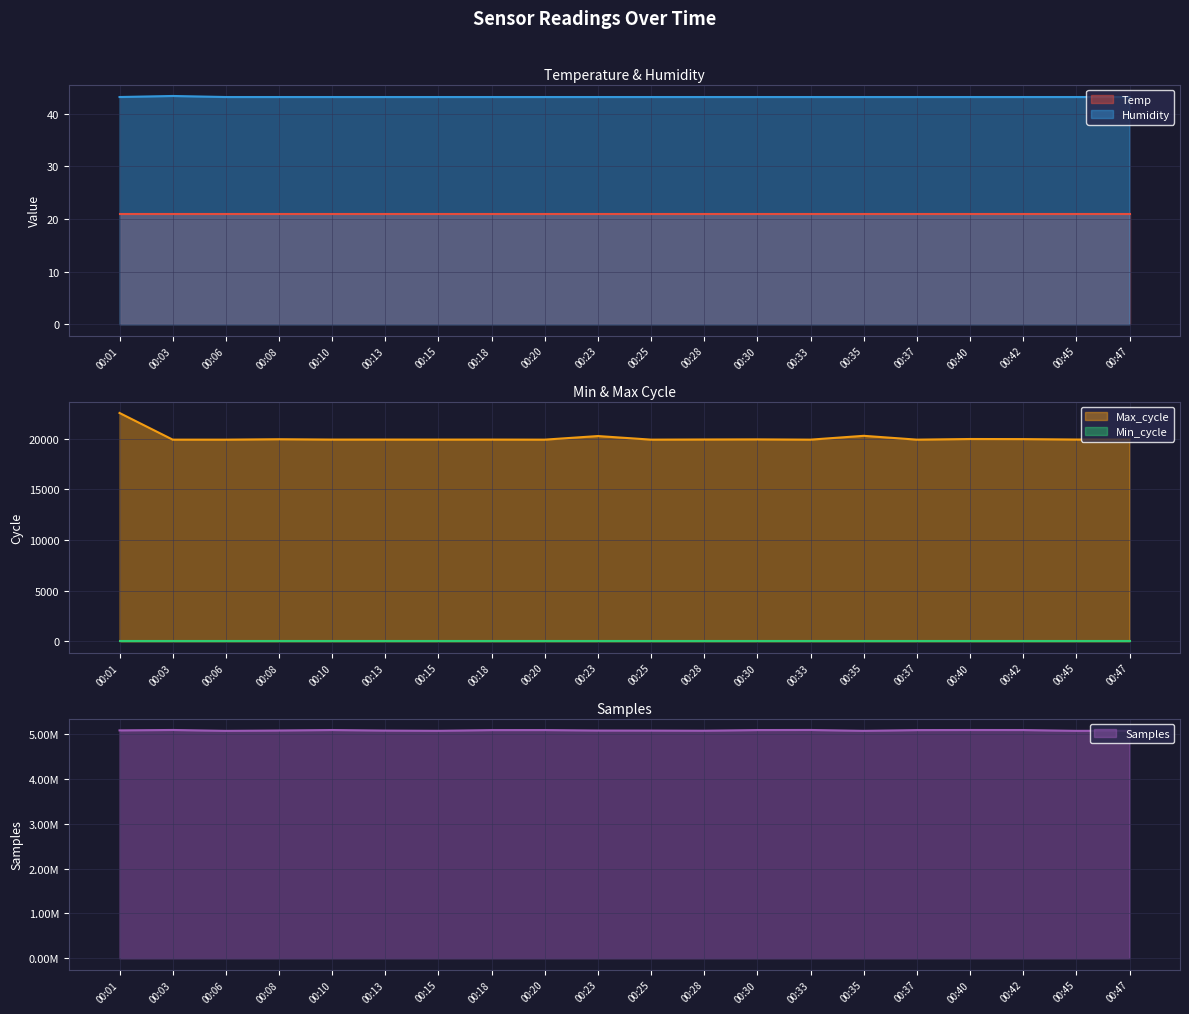

What is the total value across all series at 00:03?

5115807.4